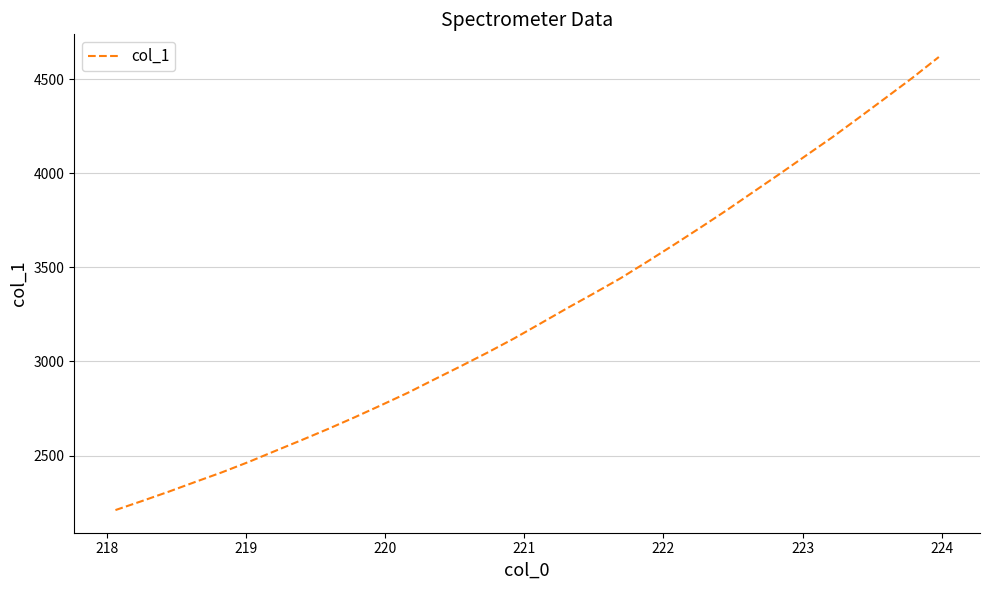

What is the maximum value shown in the chart?

4617.4